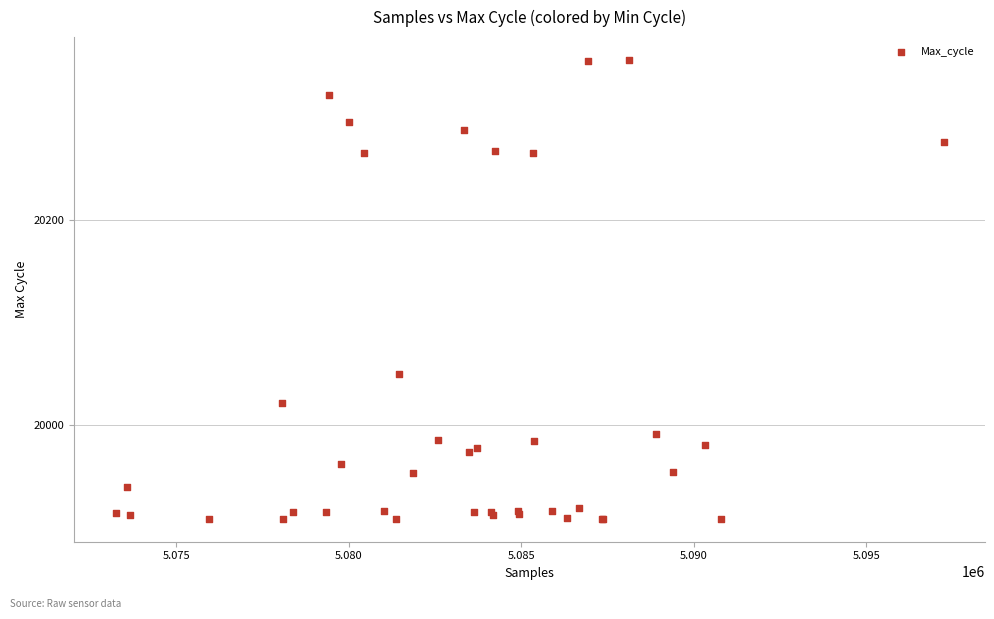

What Y value in the scatter plot is closest to 20132?

20050